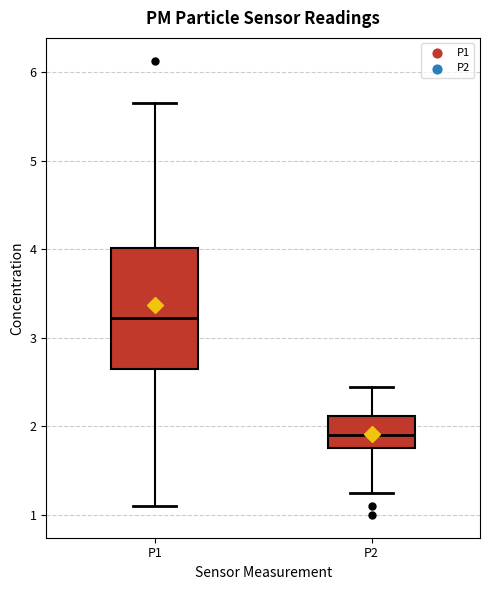

Which box's median line is the lowest?

P2